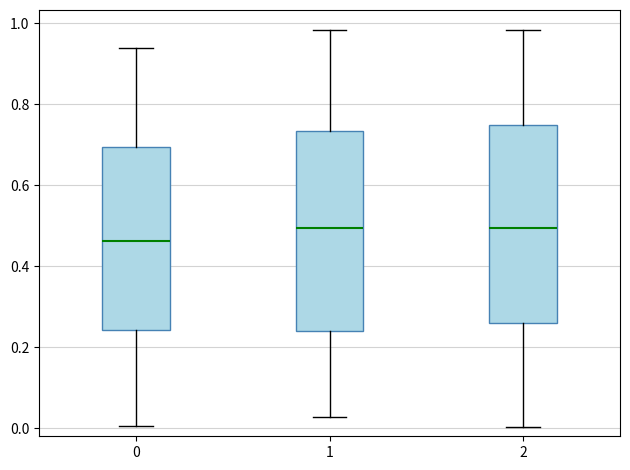

Where does the median line of the box at x = 0 sit on the y-axis? The values are not printed on the chart, so give them approximately, as read against the axis.

0.46